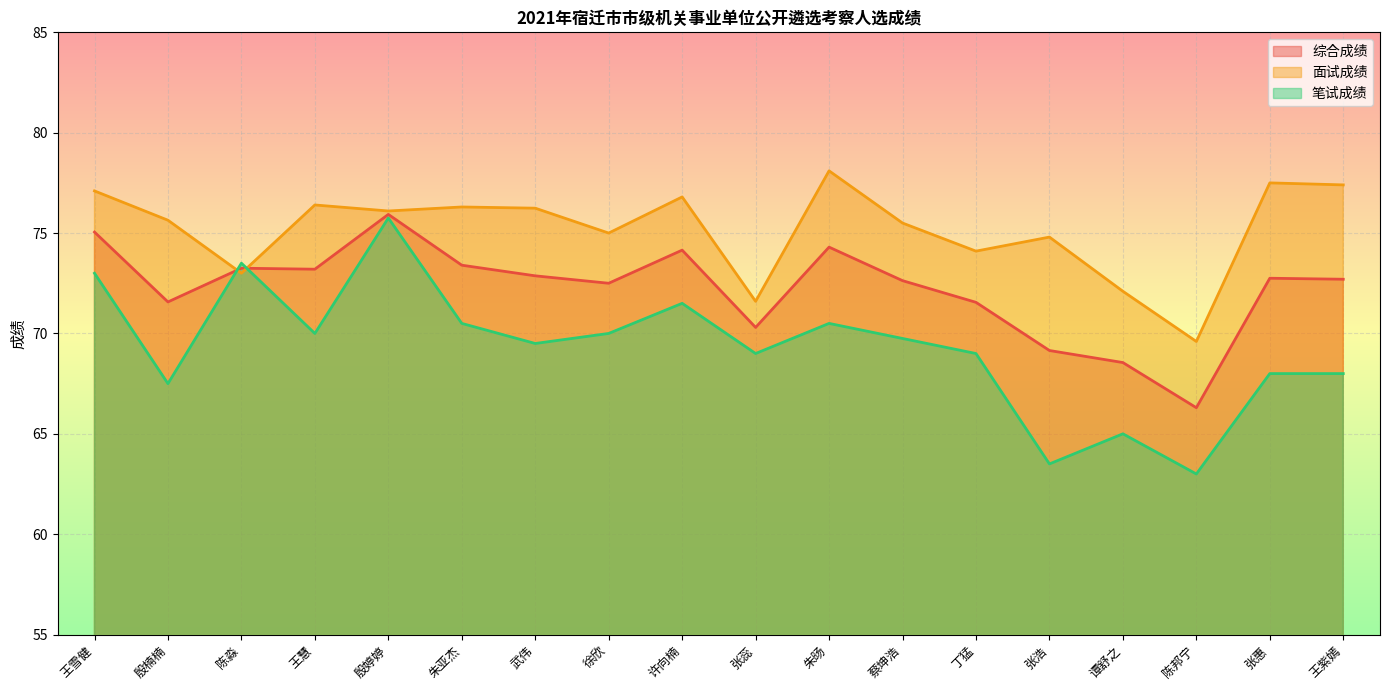

At which category is the sum across all series the highest?

殷婷婷